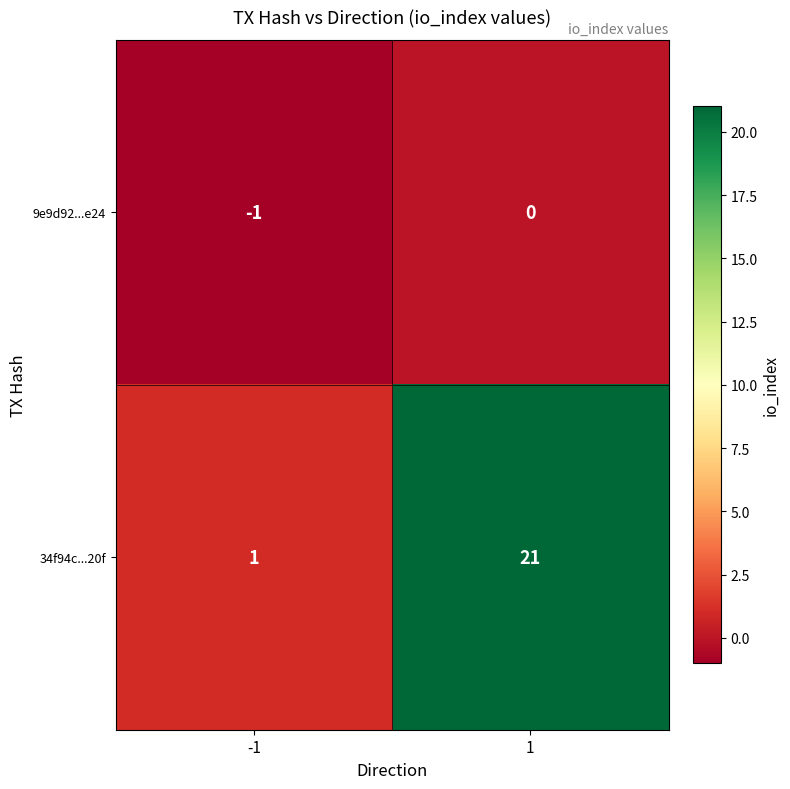

How many categories are shown in the chart?

2